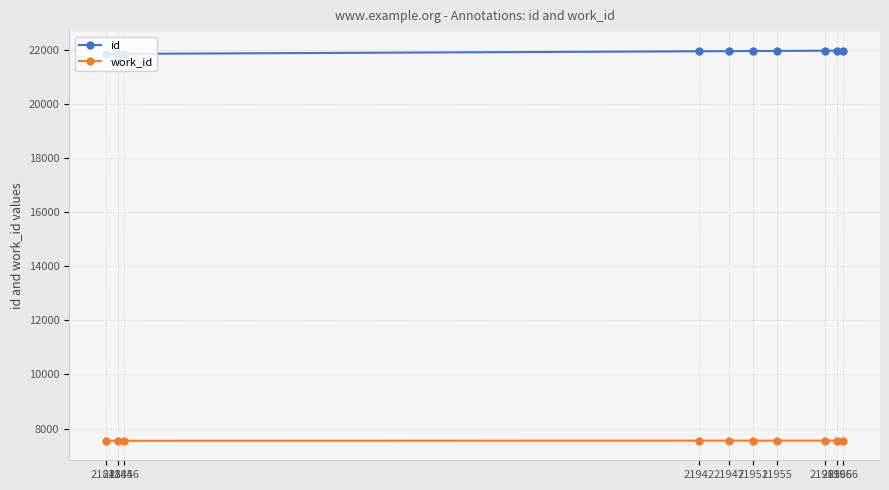

True or false: id and work_id intersect in this chart.

False